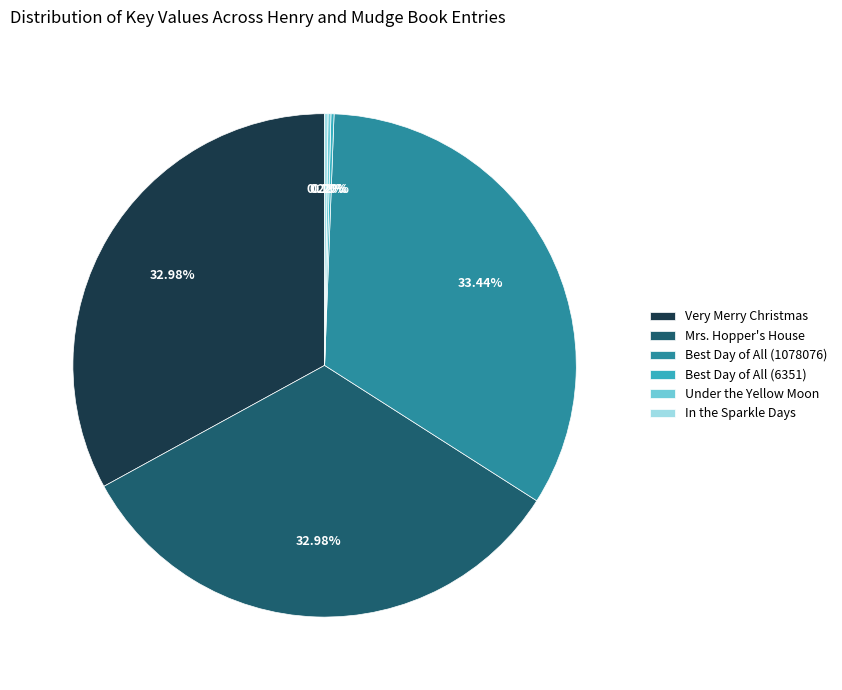

Does any single category account for the majority?

No